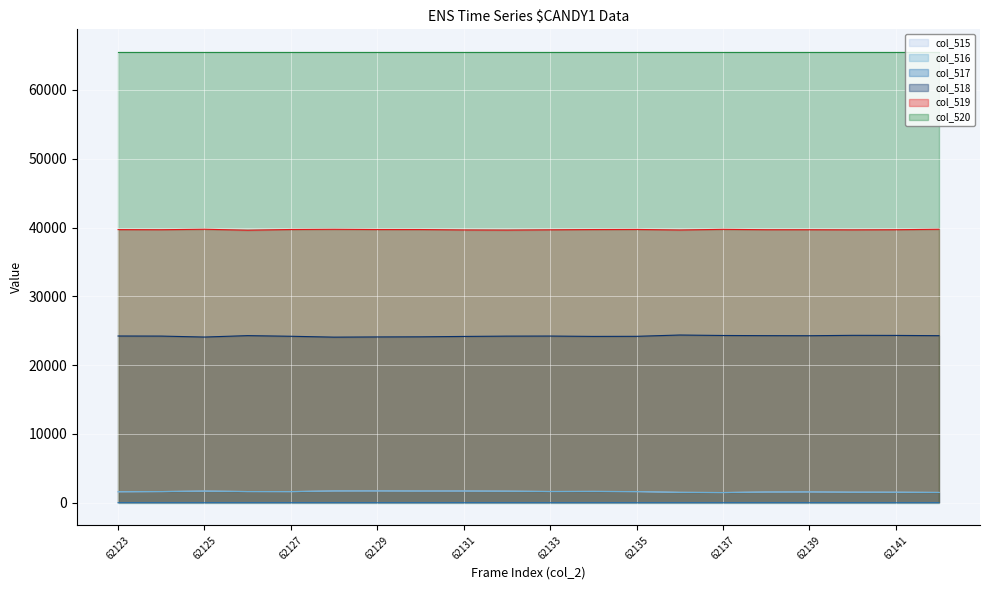

At how many categories does at least one series exceed 16224?

20